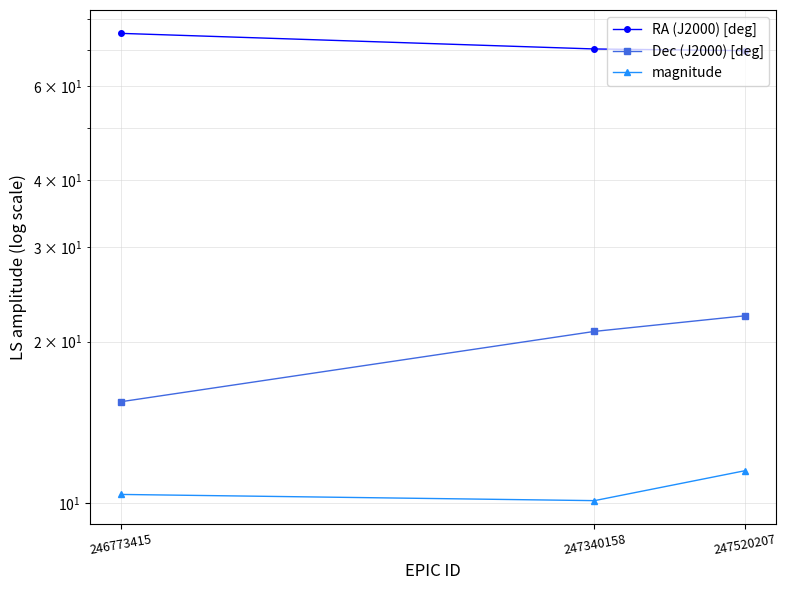

At how many categories does at least one series exceed 48?

3